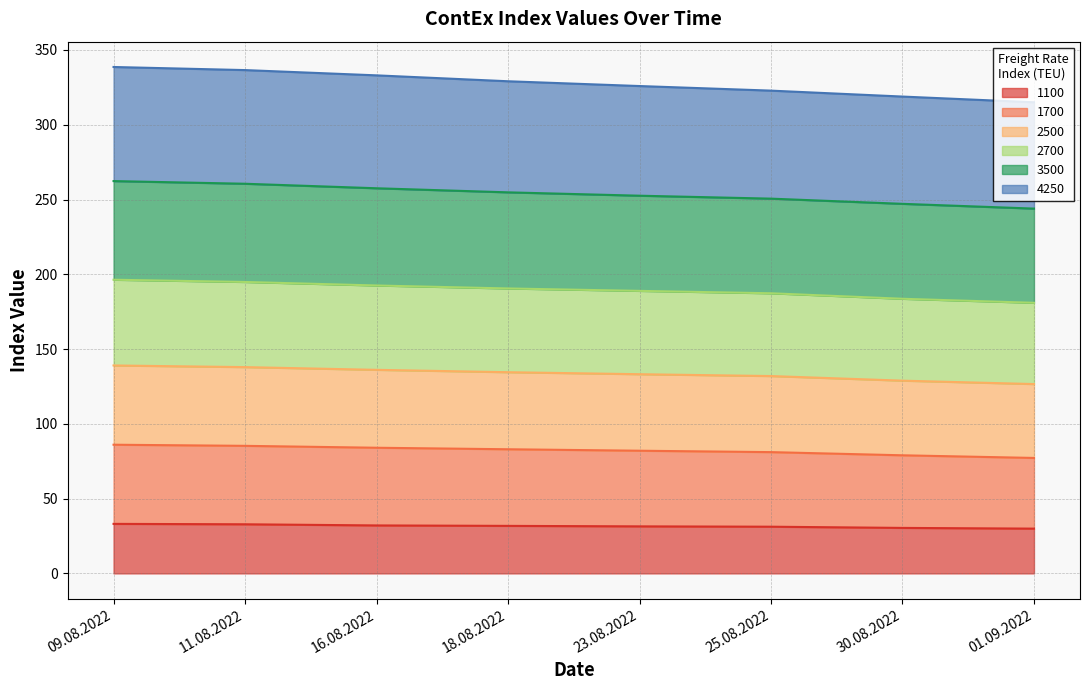

True or false: 1100 and 1700 intersect in this chart.

False